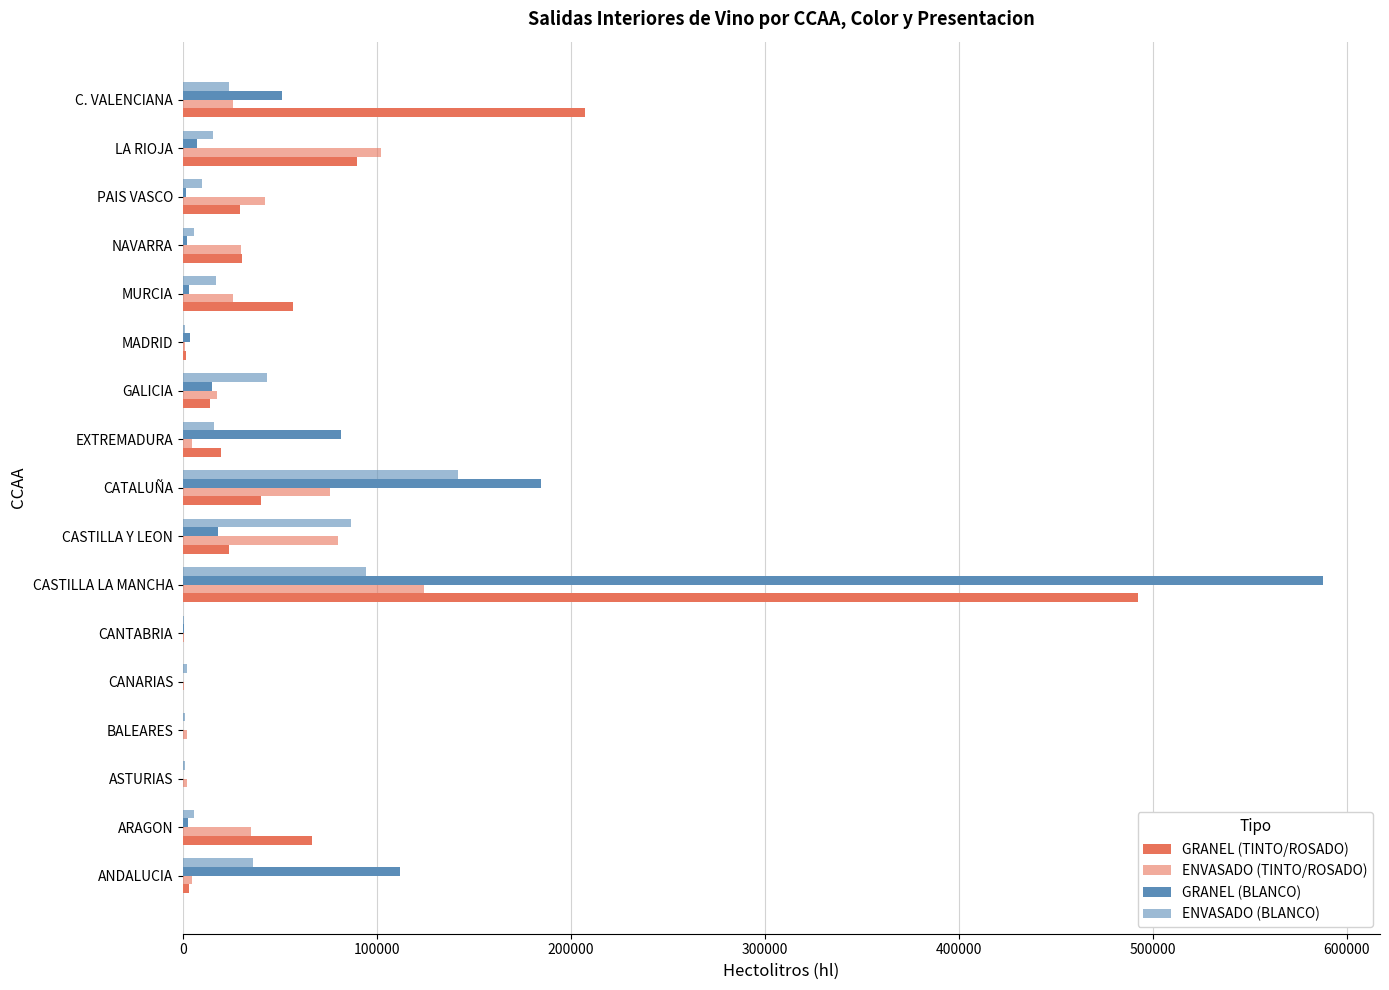

How many series are shown in this chart?

4